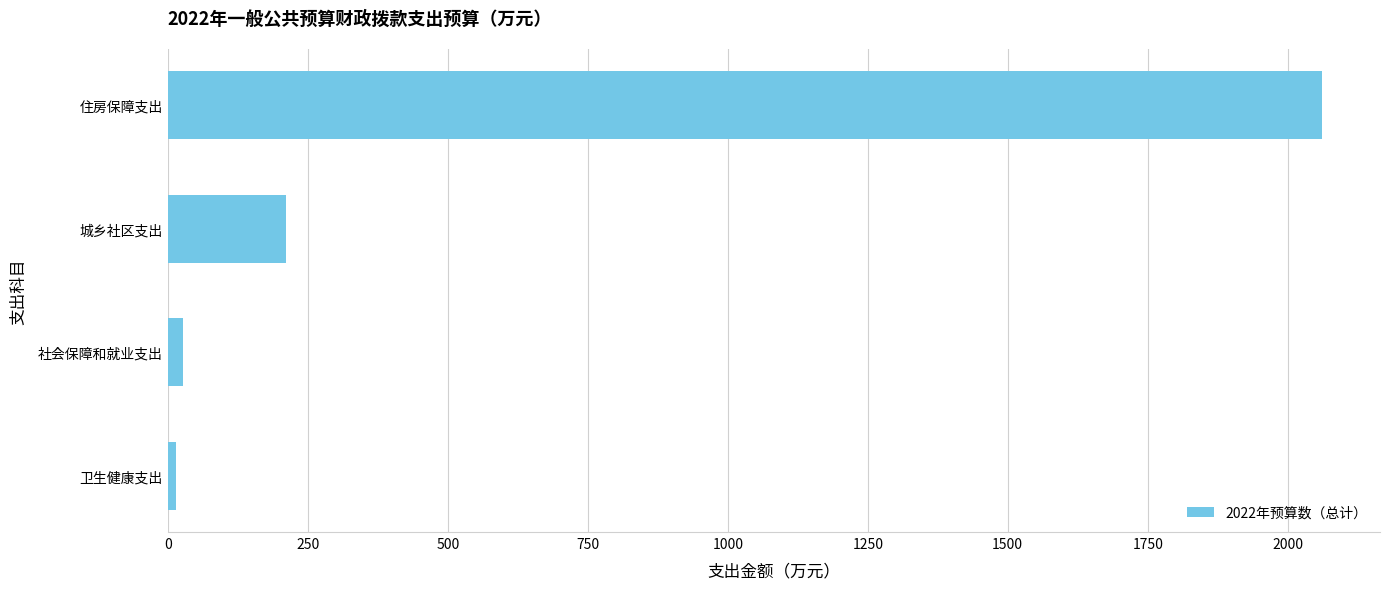

What is the value of the 1st bar from the top?

2061.7